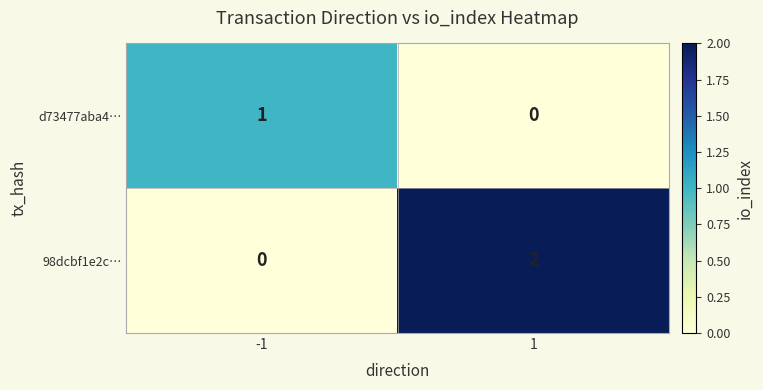

The value of d73477aba4… at -1 is 1. True or false?

True